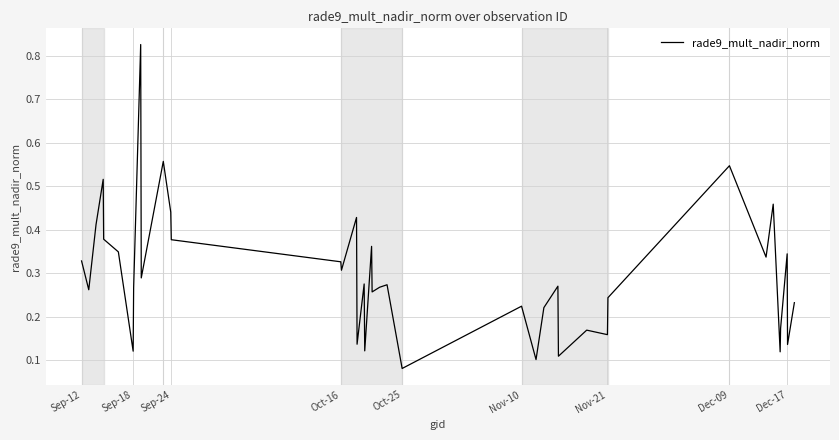

Does the chart display data point markers on the line(s)?

No